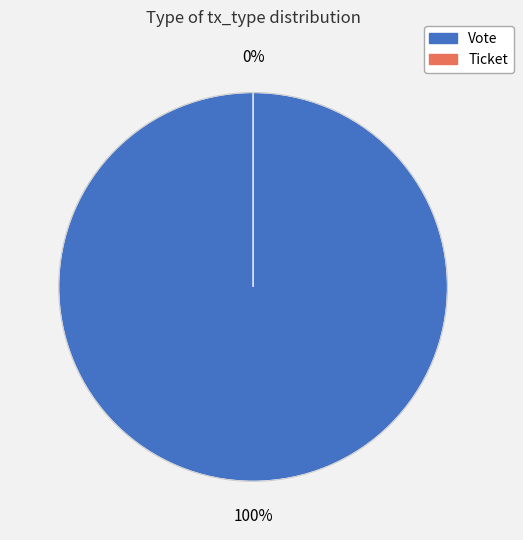

Count the number of slices in the pie.

2